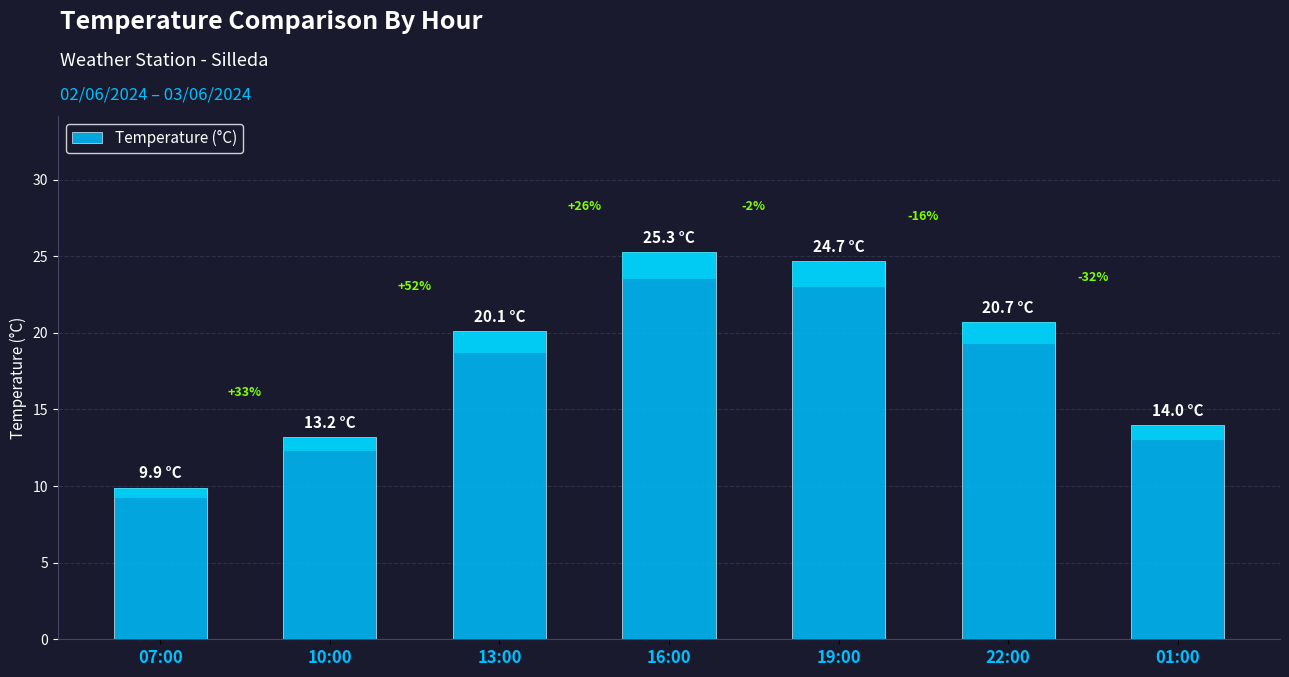

Which has a higher value, 19:00 or 22:00?

19:00